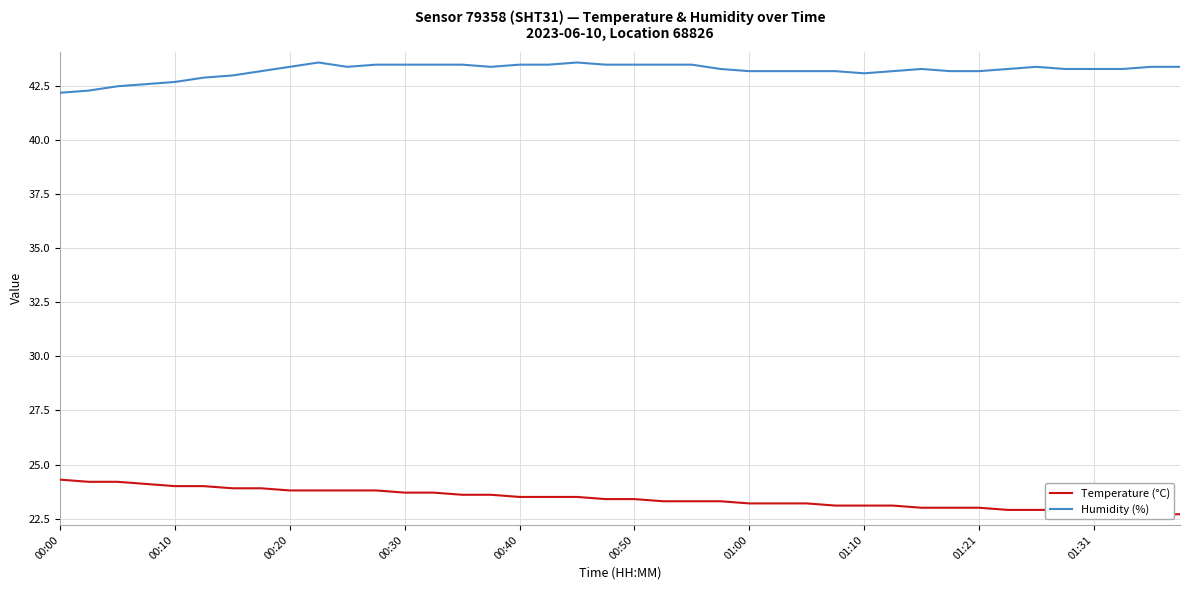

At how many categories does at least one series exceed 24?

40